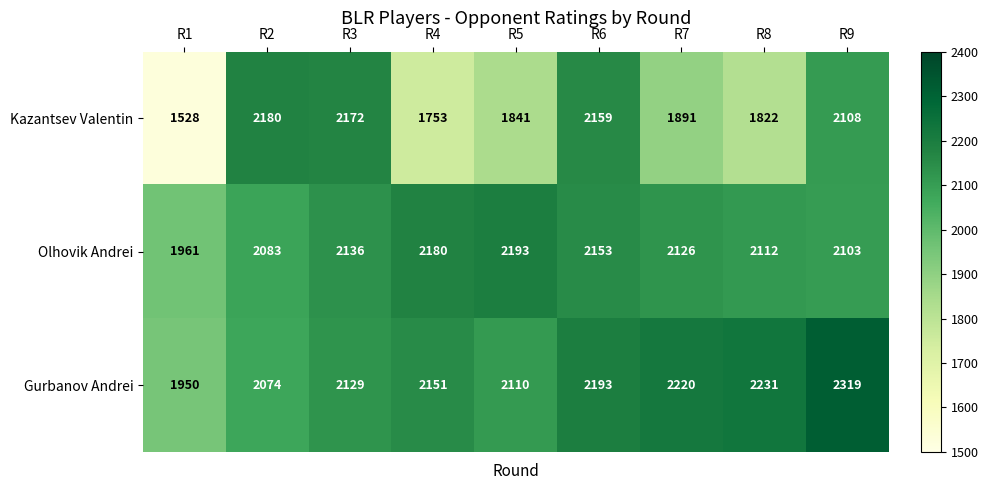

At which label does Kazantsev Valentin reach its peak?

R2